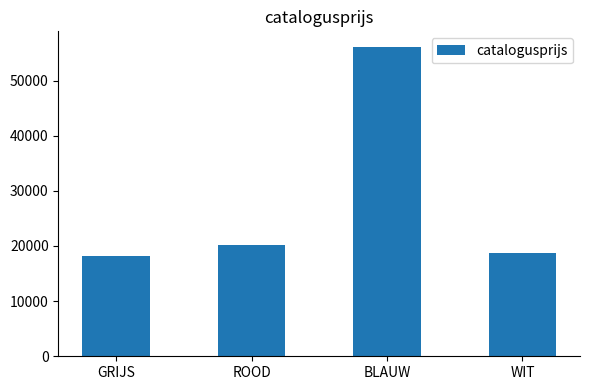

What is the greatest value displayed?

56114